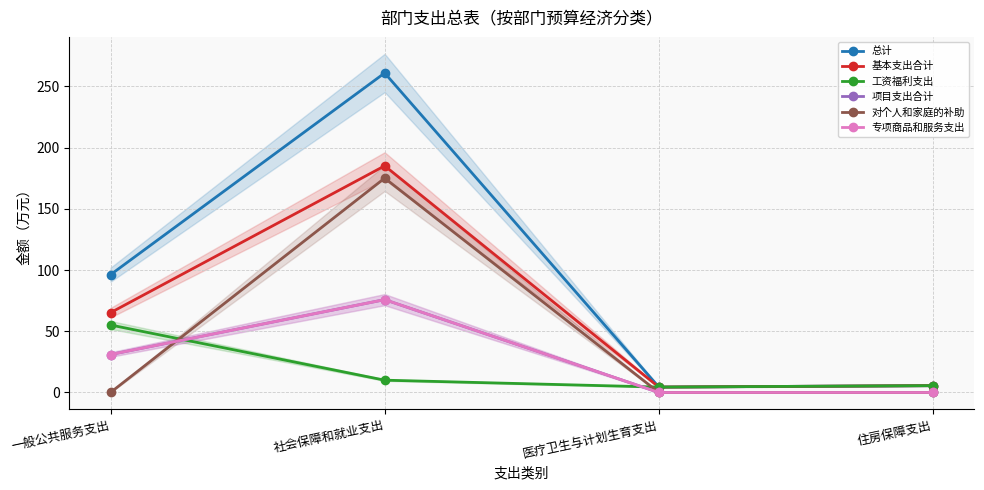

Reading left to right, extract all data points from this chart.

总计: 96.2	260.9	4.4	5.6
基本支出合计: 65.2	185.1	4.4	5.6
工资福利支出: 55.1	10.1	4.4	5.6
项目支出合计: 31.0	75.8	0.0	0.0
对个人和家庭的补助: 0.0	175.0	0.0	0.0
专项商品和服务支出: 31.0	75.8	0.0	0.0